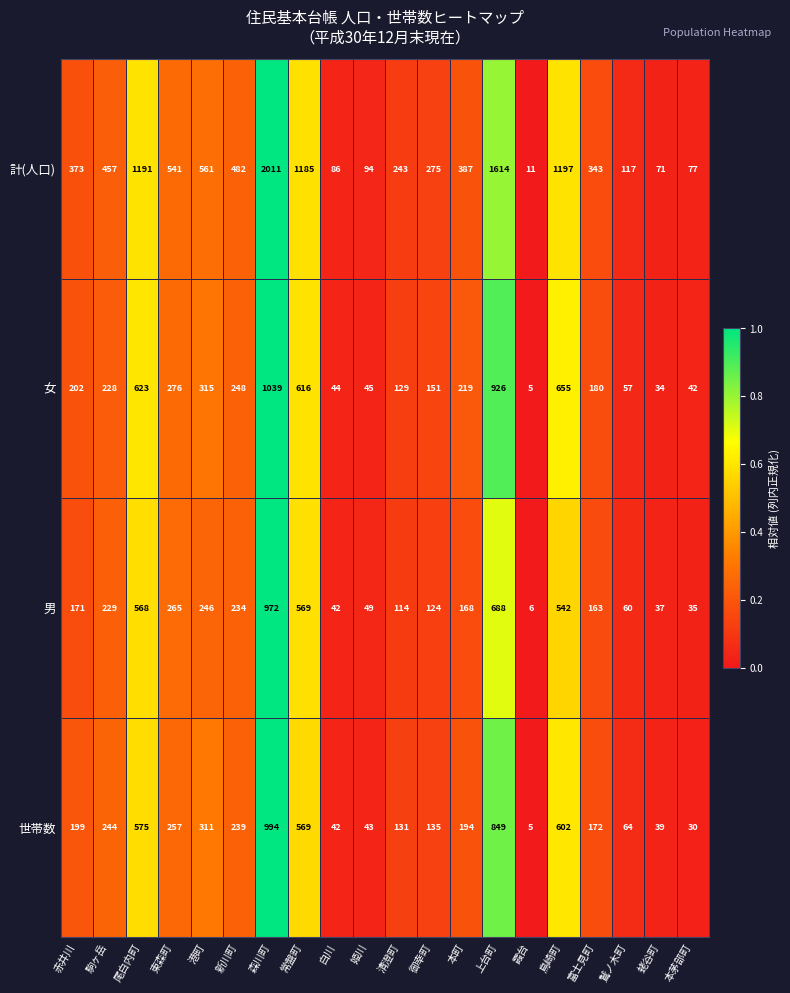

Rank the categories by 計(人口) value from highest to lowest.

森川町, 上台町, 鳥崎町, 尾白内町, 常盤町, 港町, 東森町, 新川町, 駒ヶ岳, 本町, 赤井川, 富士見町, 御幸町, 清澄町, 鷲ノ木町, 姫川, 白川, 本茅部町, 蛯谷町, 霞台